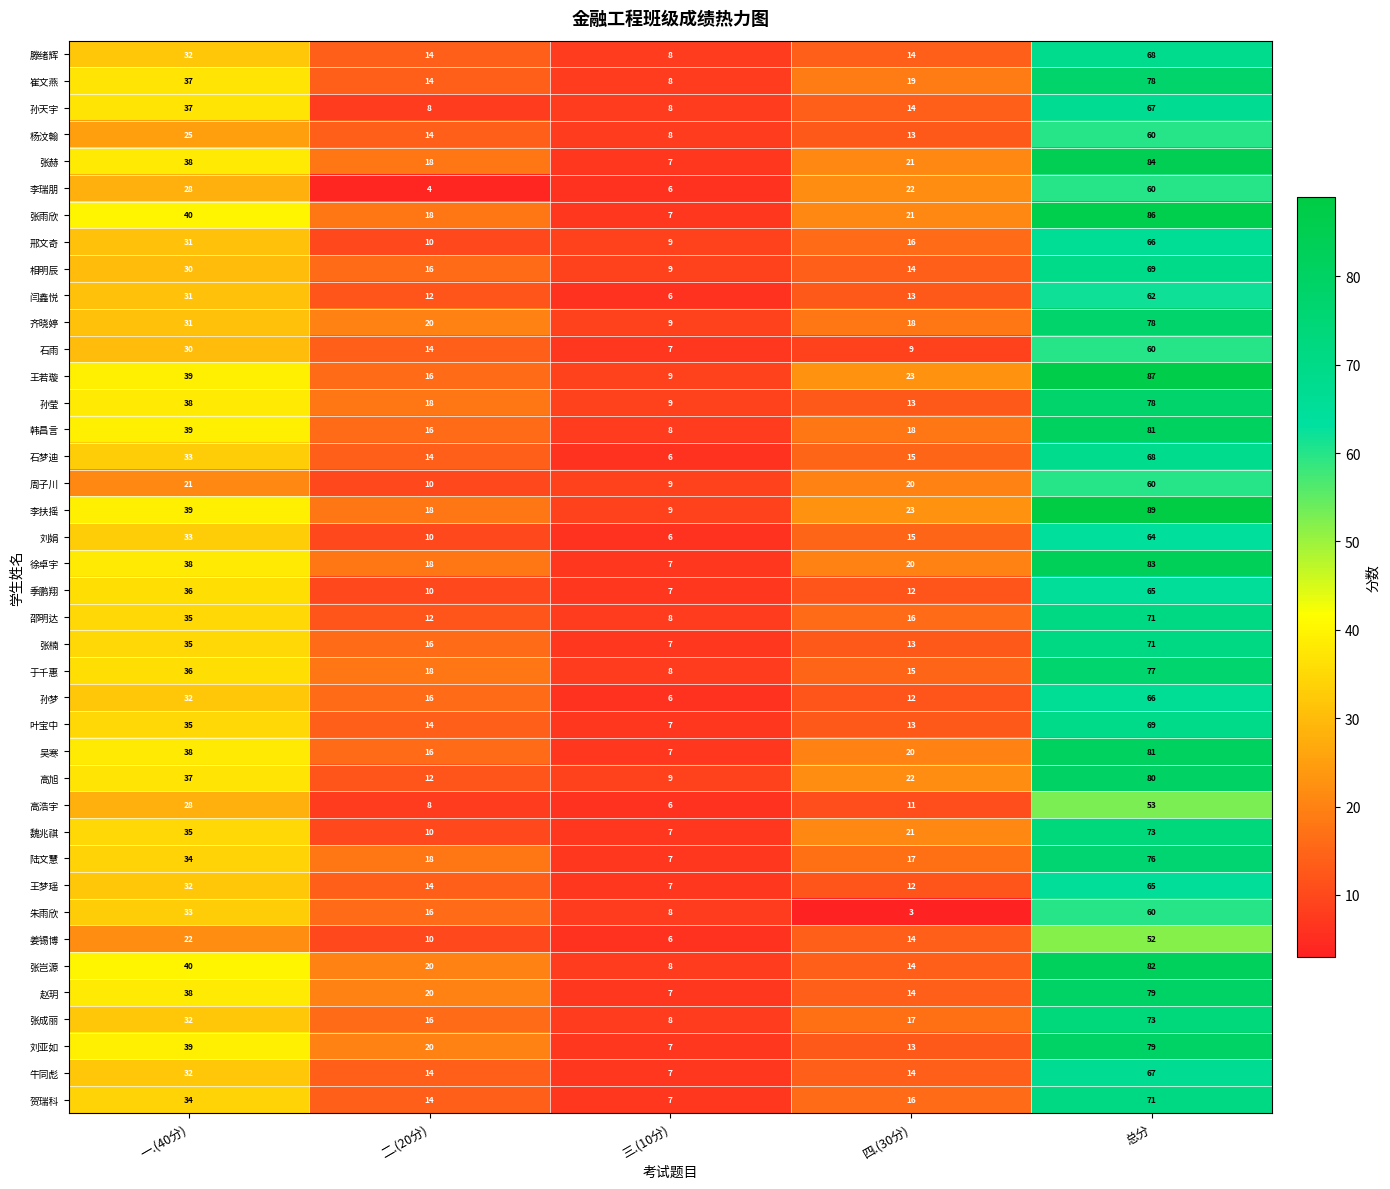

List the labels in order of 徐卓宇 value, largest first.

总分, 一.(40分), 四.(30分), 二.(20分), 三.(10分)